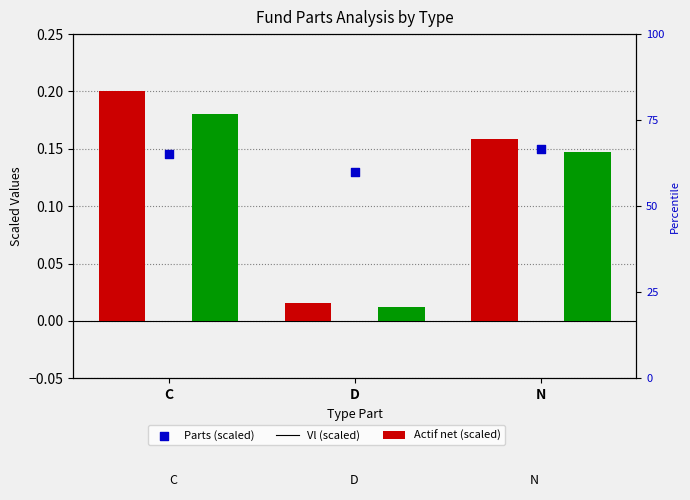

At how many categories does at least one series exceed 0?

3